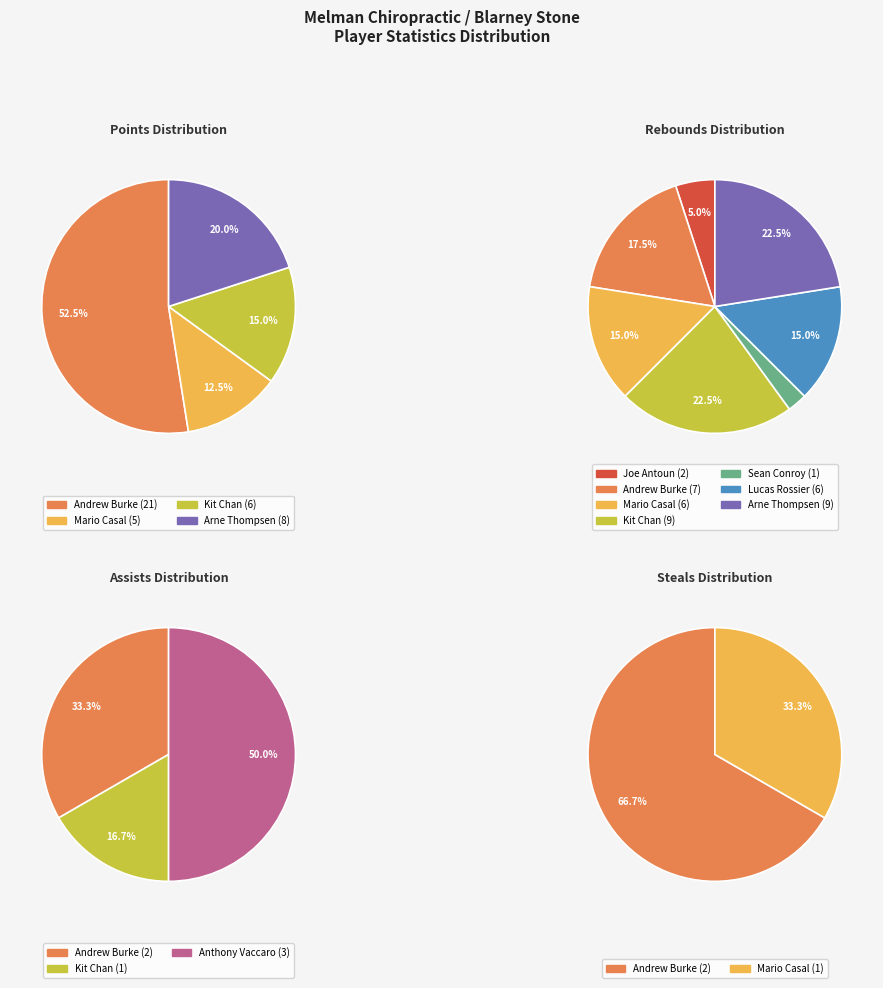

To the nearest percent, what percentage of the pie is Kit Chan?

22%